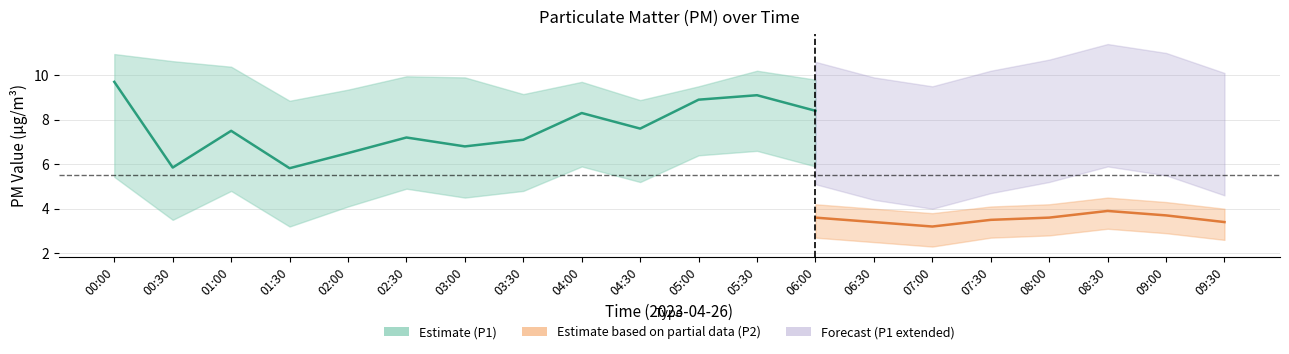

In P1_lower, how many points are higher than both neighbors (excluding endpoints)?

5